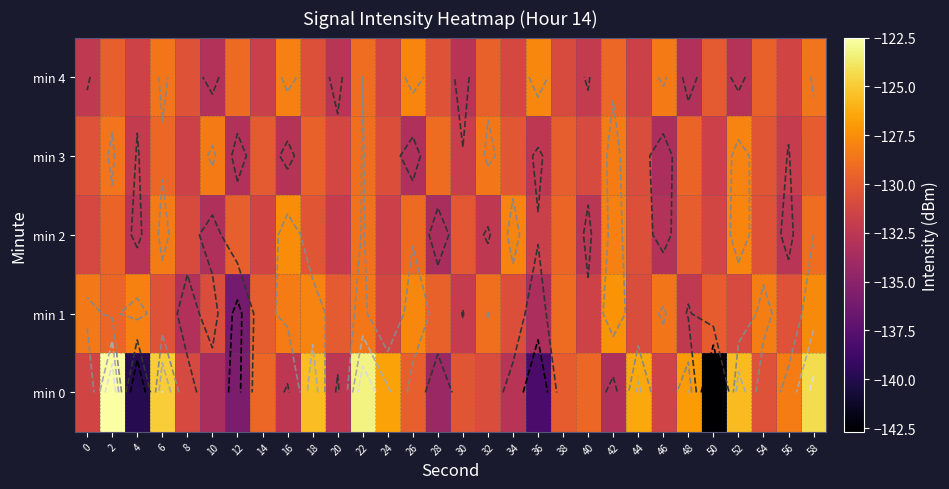

What is the difference between the highest and lowest values at 10?

5.1